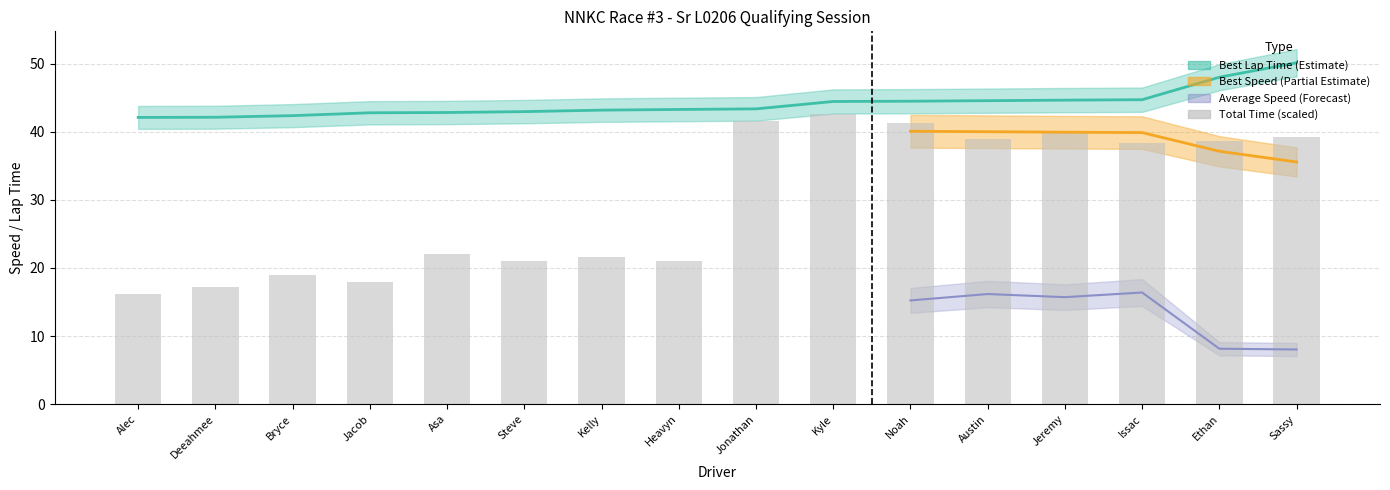

Does the chart contain stacked bars?

No